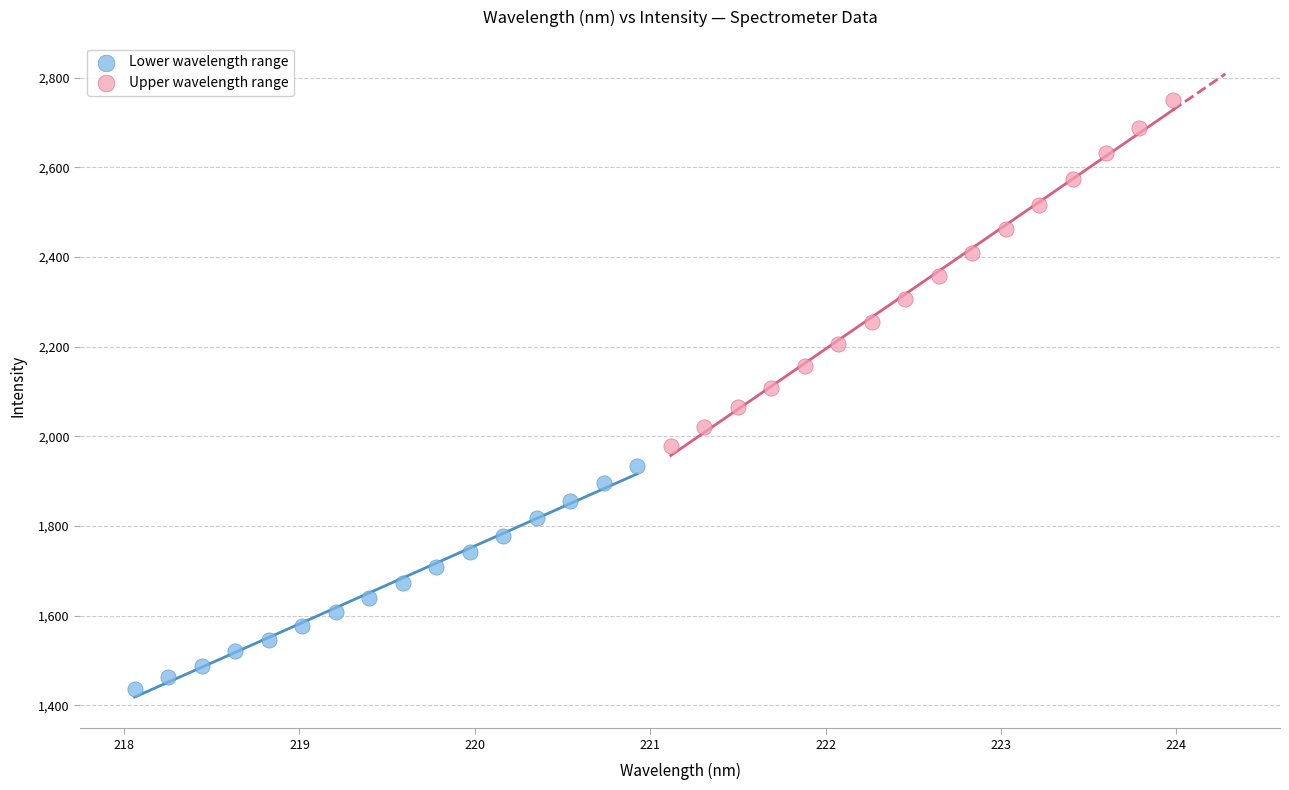

Which series reaches the maximum Y coordinate?

Upper wavelength range